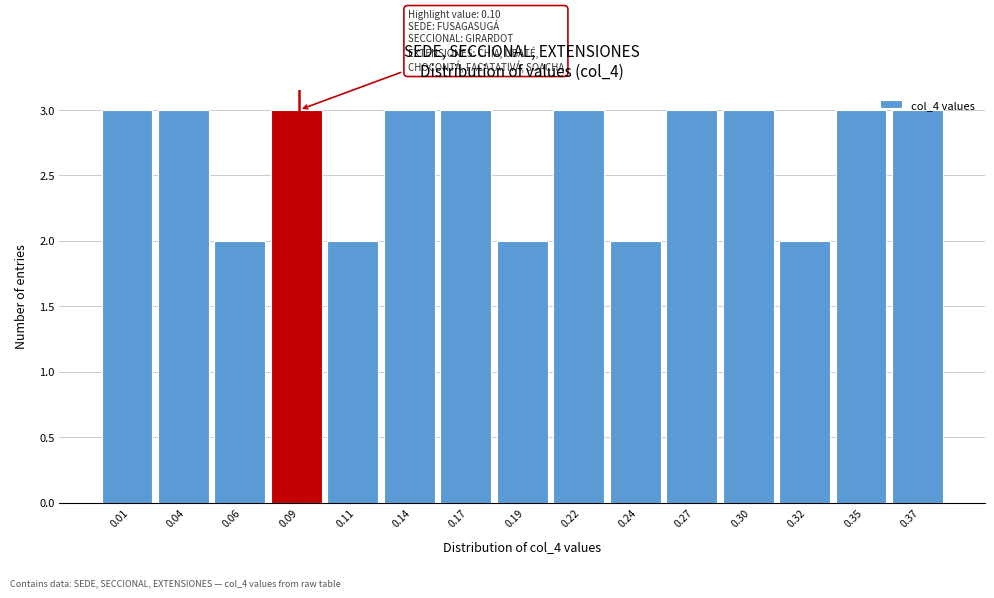

What is the ratio of the value at 0.09 to the value at 0.01?

1.0